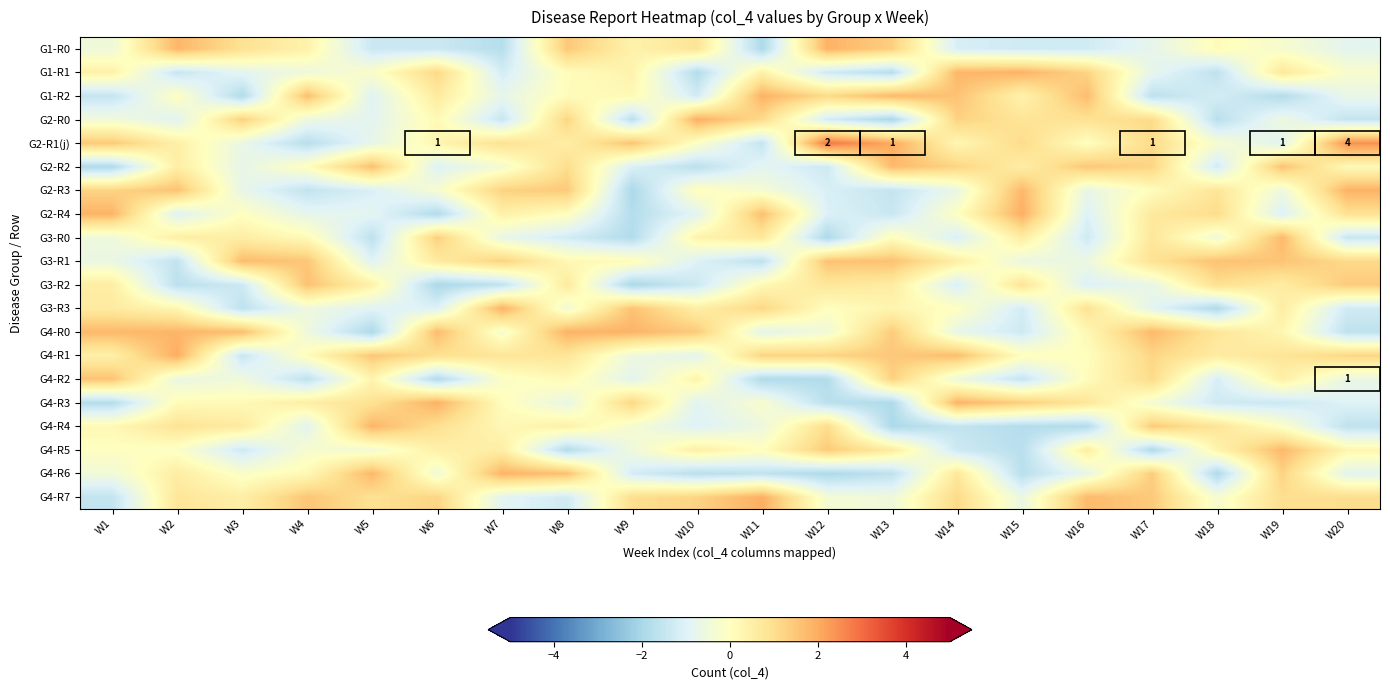

Is the value of G4-R7 at W17 greater than the value of G1-R2 at W12?

Yes